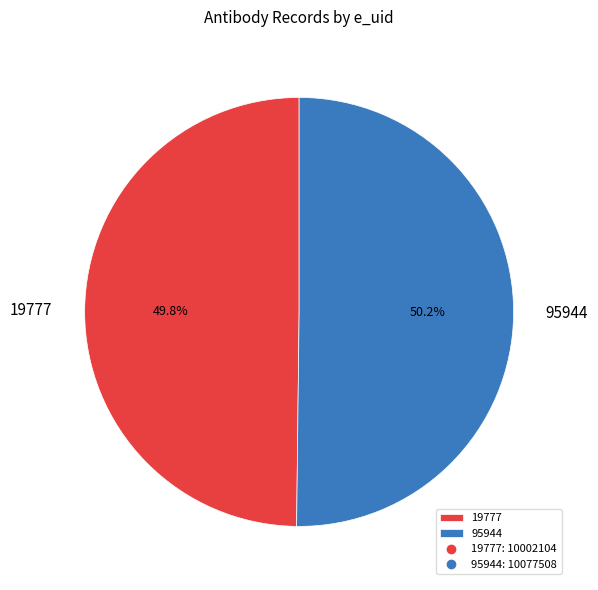

Does any single category account for the majority?

Yes